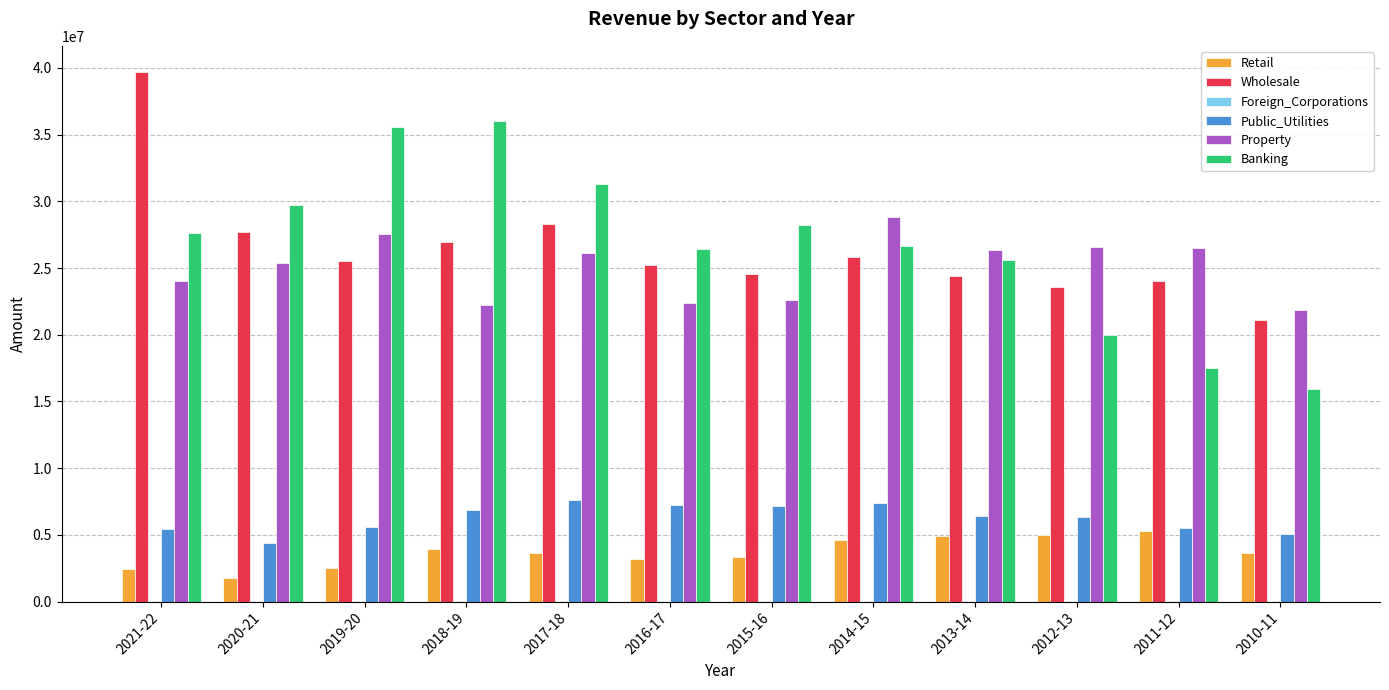

Which category has the highest value across all series?

2021-22